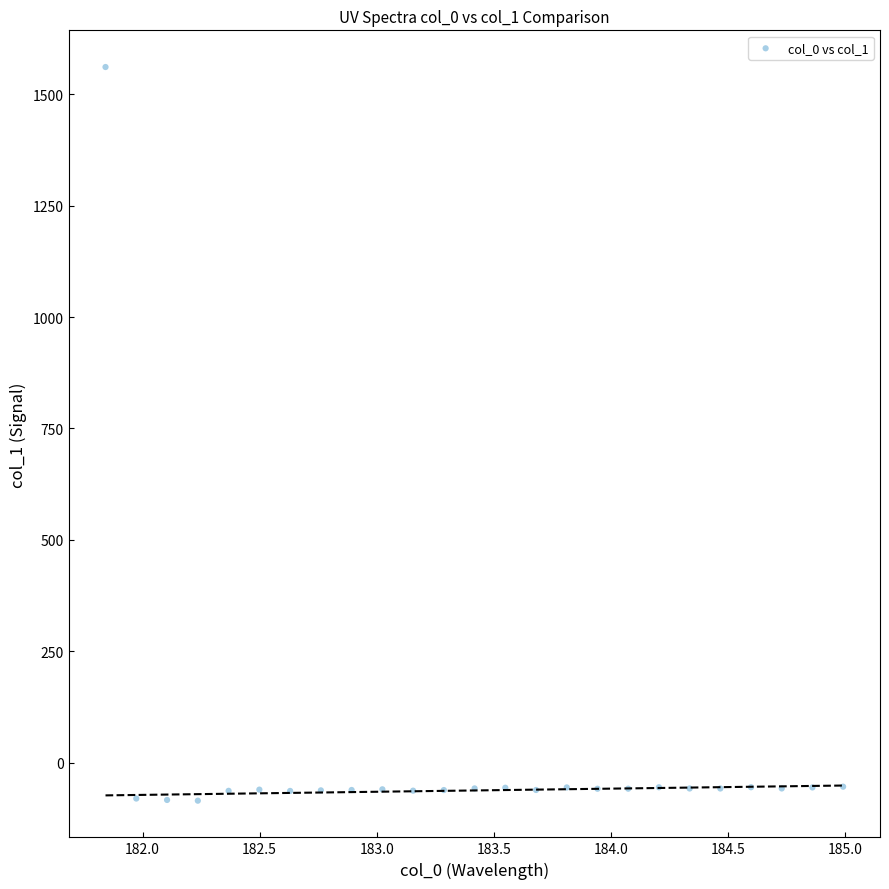

What is the range of Y values (max minus min)?

1645.8